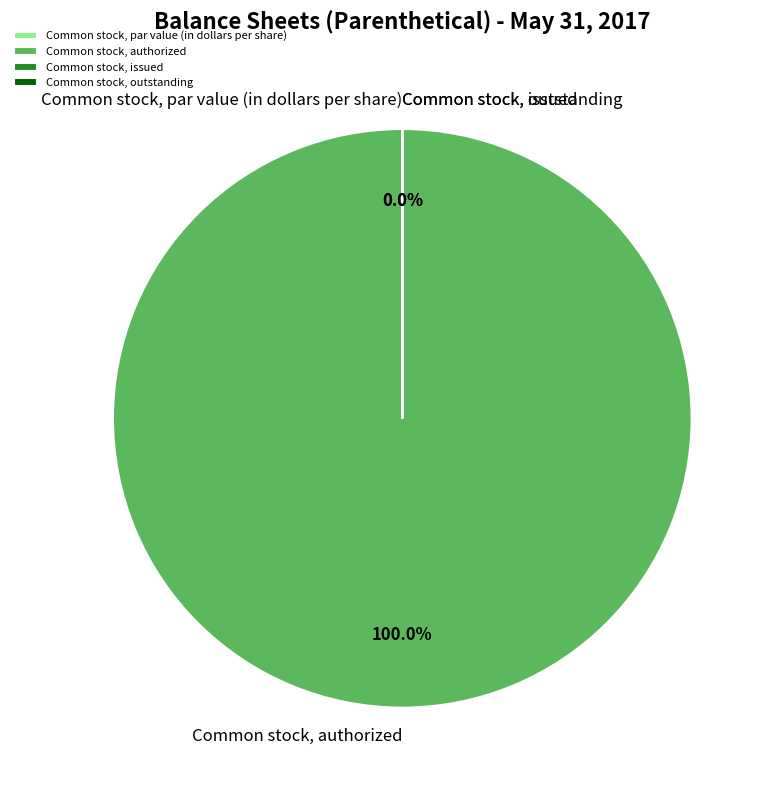

Does Common stock, authorized represent more than half of the total?

Yes